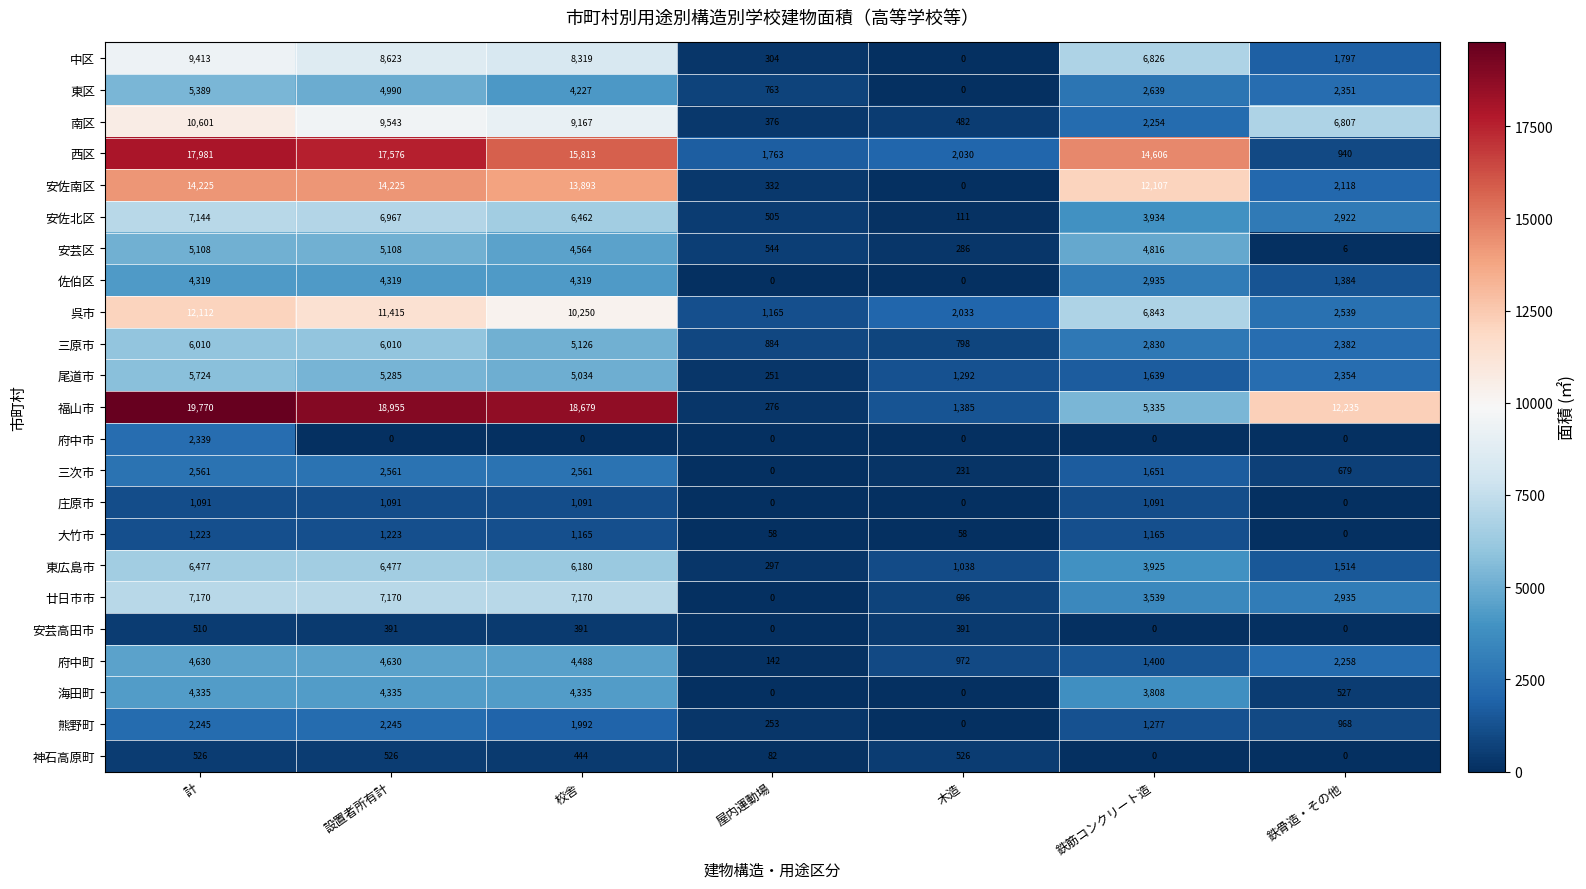

What is the maximum value shown in the chart?

19770